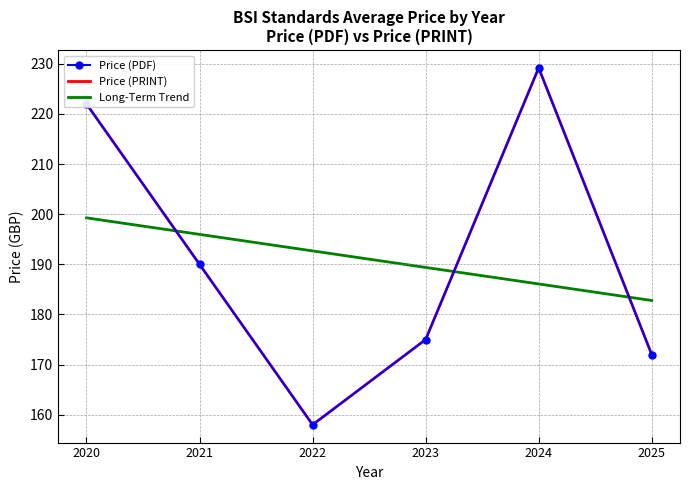

Reading right to left, list all the values displayed in this chart.

Price (PDF): 172.0	229.2	175.0	158.0	190.0	222.0
Price (PRINT): 172.0	229.2	175.0	158.0	190.0	222.0
Long-Term Trend: 182.8	186.1	189.4	192.7	196.0	199.3